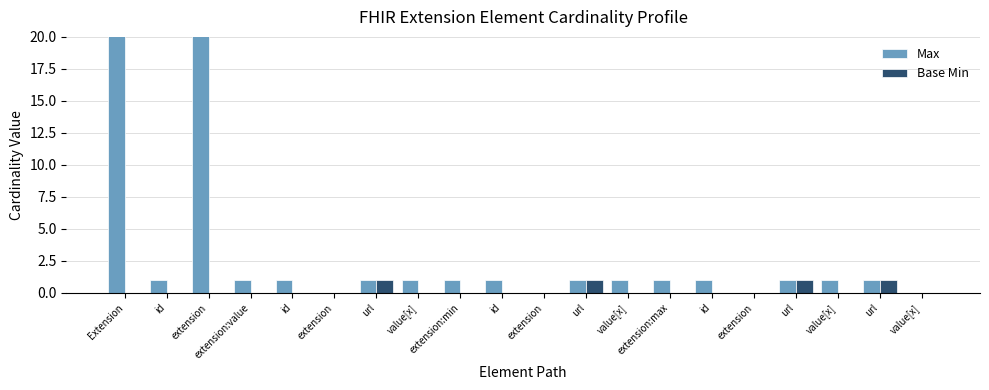

What is the difference between the second highest and second lowest values in the Base Min series?

1